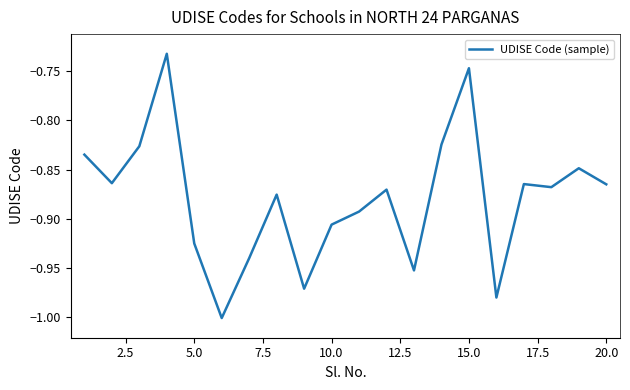

What is the difference between the maximum and minimum values?

0.3